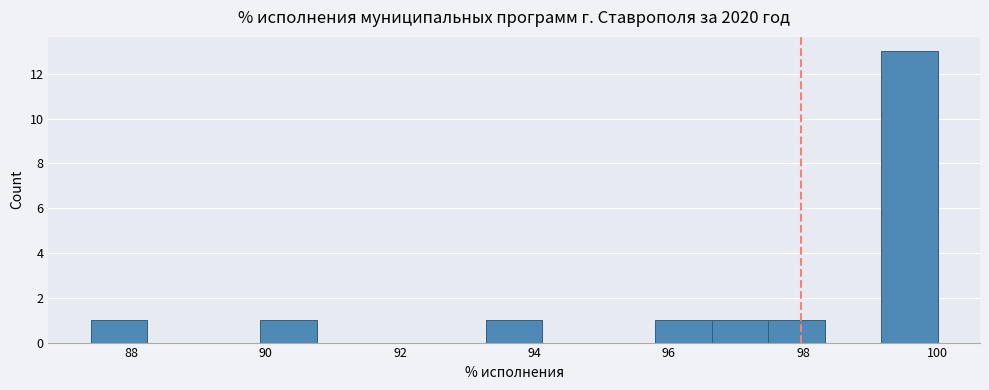

How tall is the bar that spans 99.16 to 100.00 on the x-axis? Neither the bar edges nor the heights are printed on the chart, so give them approximately, as read against the axes.

13